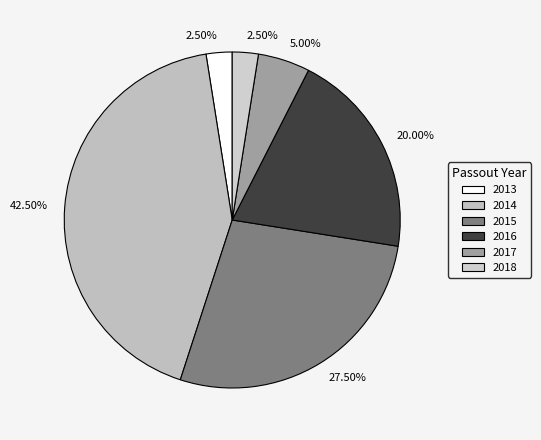

Which slice is the largest?

2014